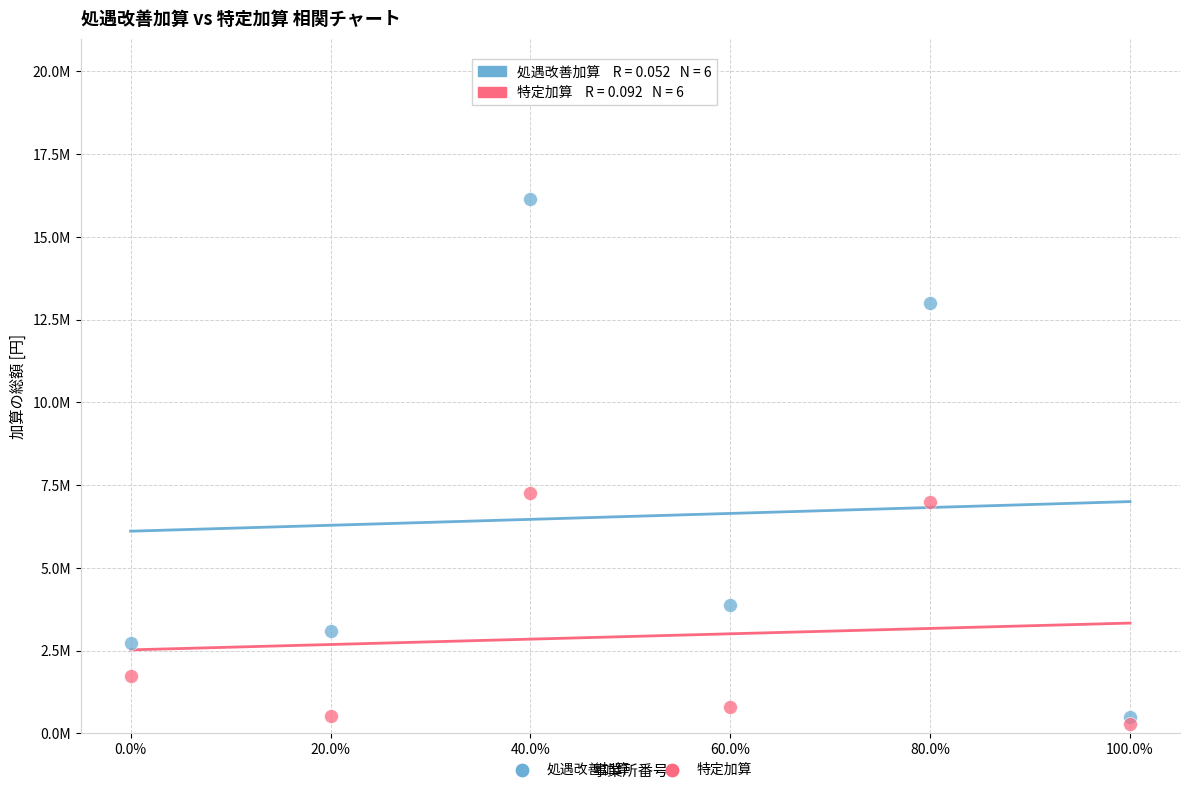

Which series has the largest Y range (max minus min)?

処遇改善加算